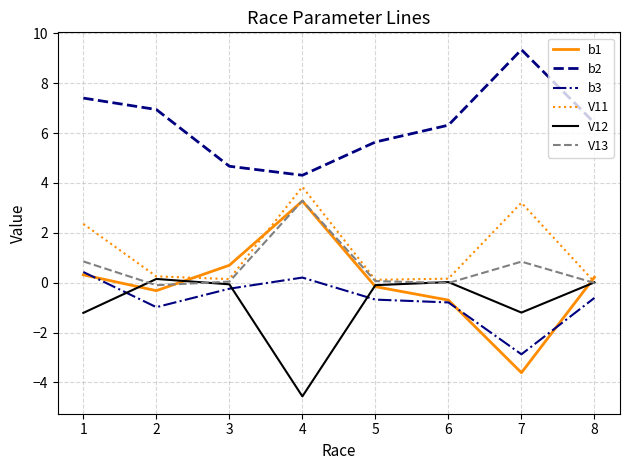

What is the sum of the V12 values at 2 and 5?

0.1